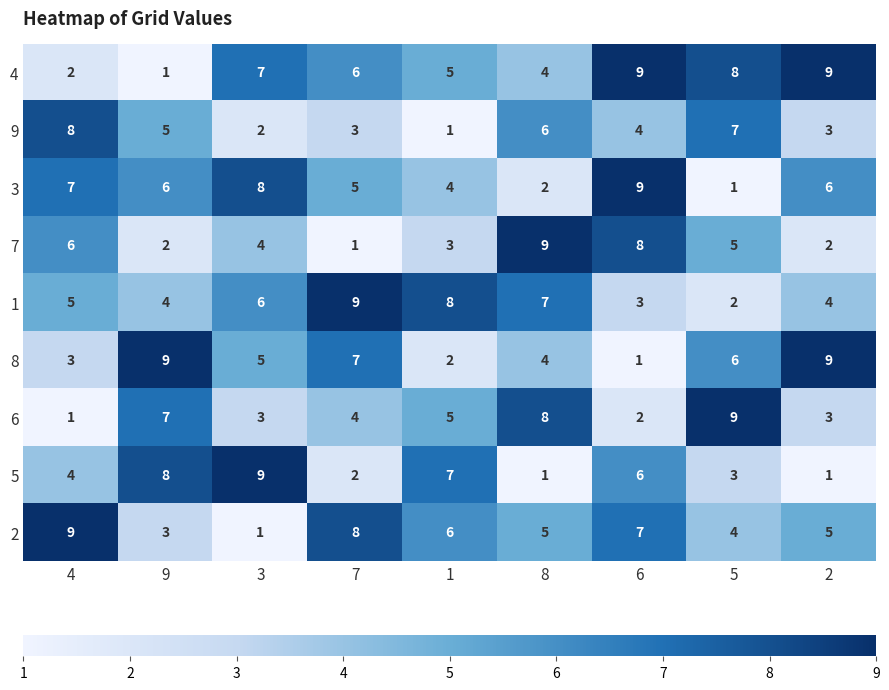

What is the difference between the highest and lowest values at 2?

8